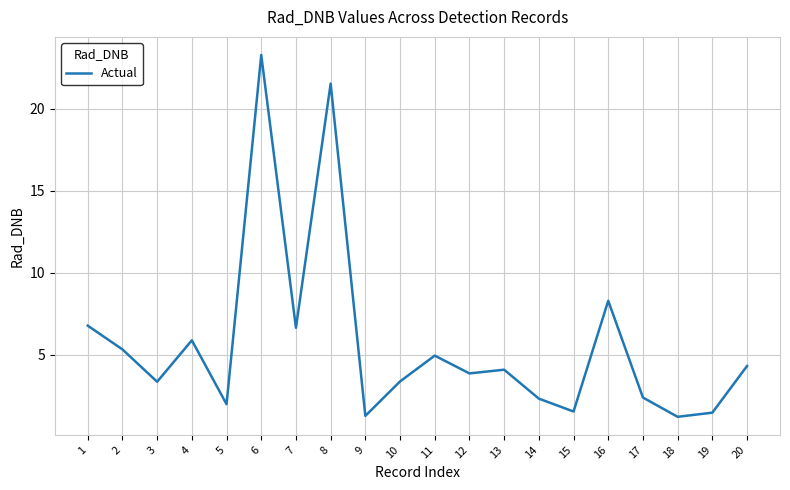

The chart shows a value of 1.5 at 2. True or false?

False